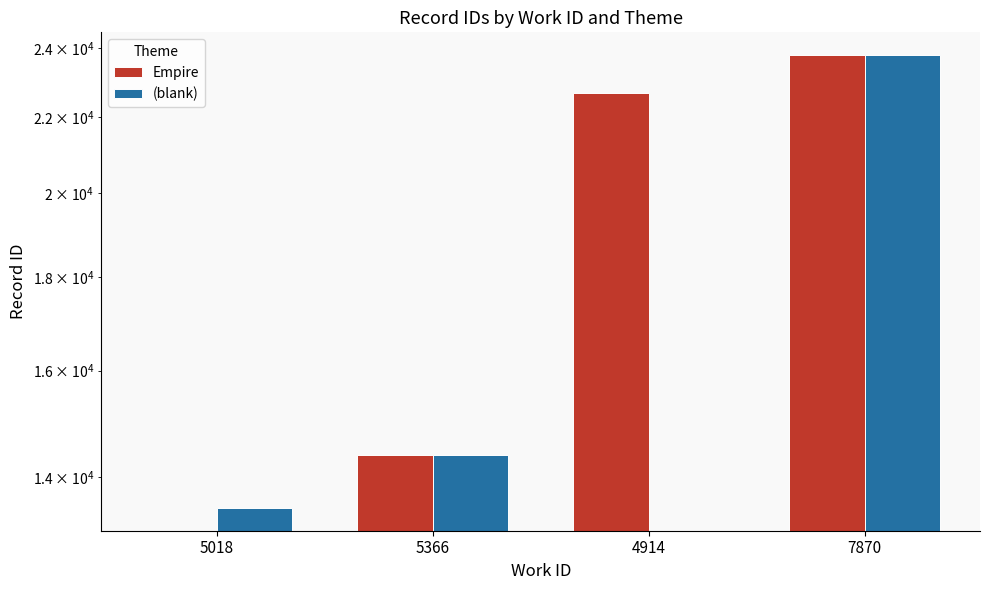

What is the average value of the (blank) series?

12910.0